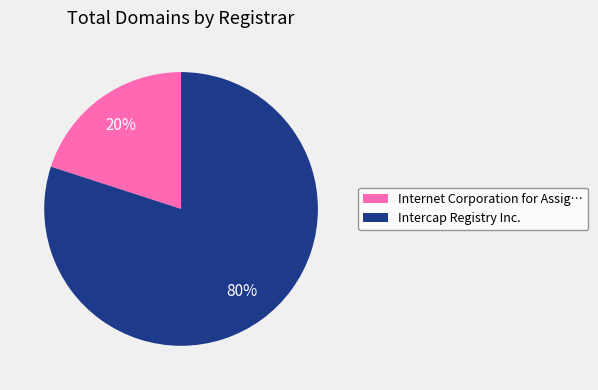

Is it true that Internet Corporation for Assig… is 20% of the pie?

True